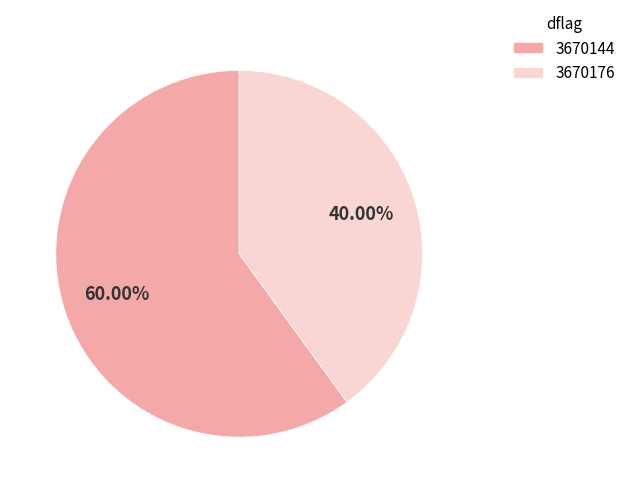

Count the number of slices in the pie.

2